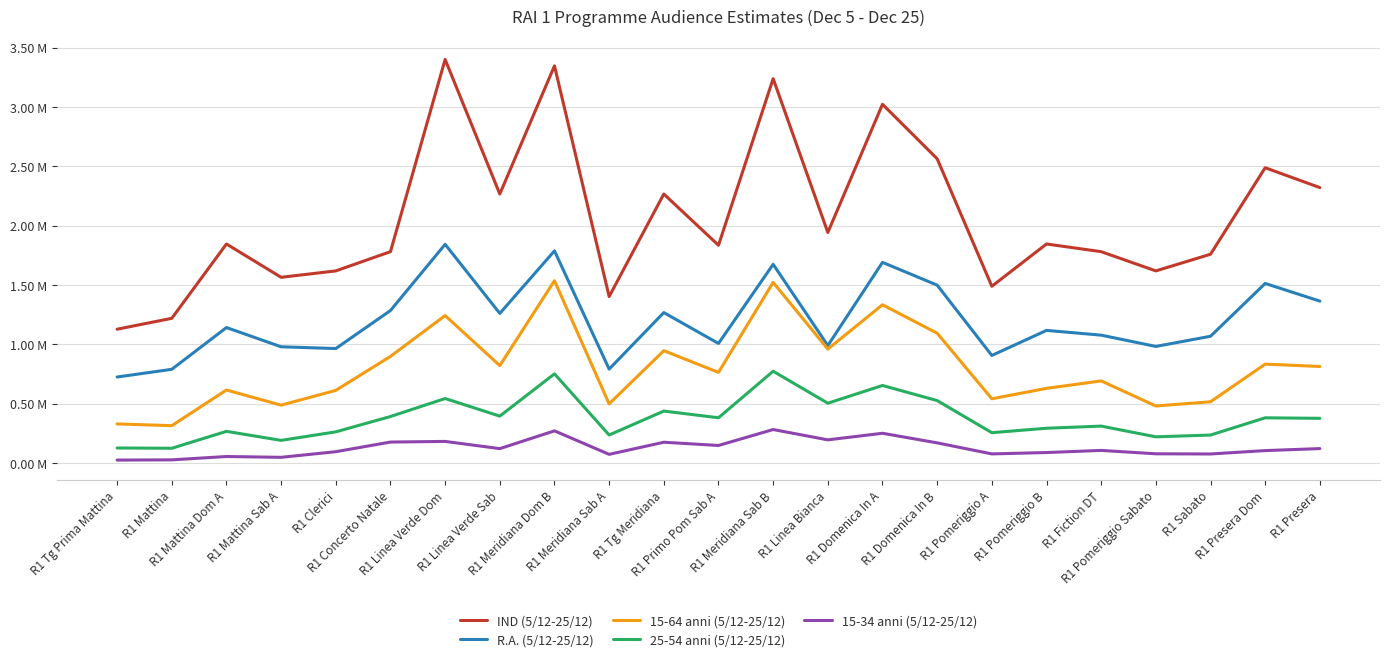

At which category is the sum across all series the highest?

R1 Meridiana Dom B